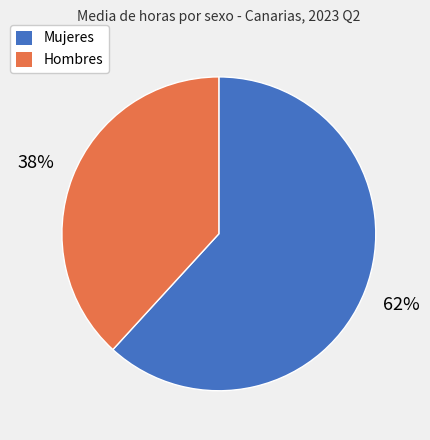

To the nearest percent, what is the combined percentage of Mujeres and Hombres?

100%